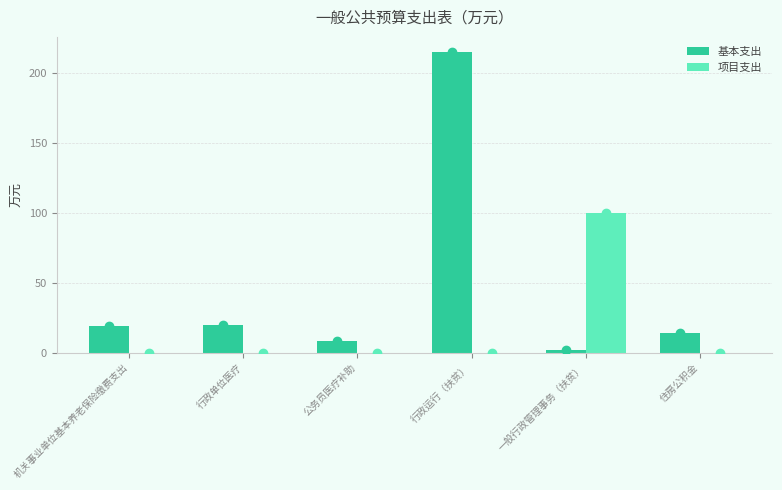

What is the average value of the 项目支出 series?

16.7